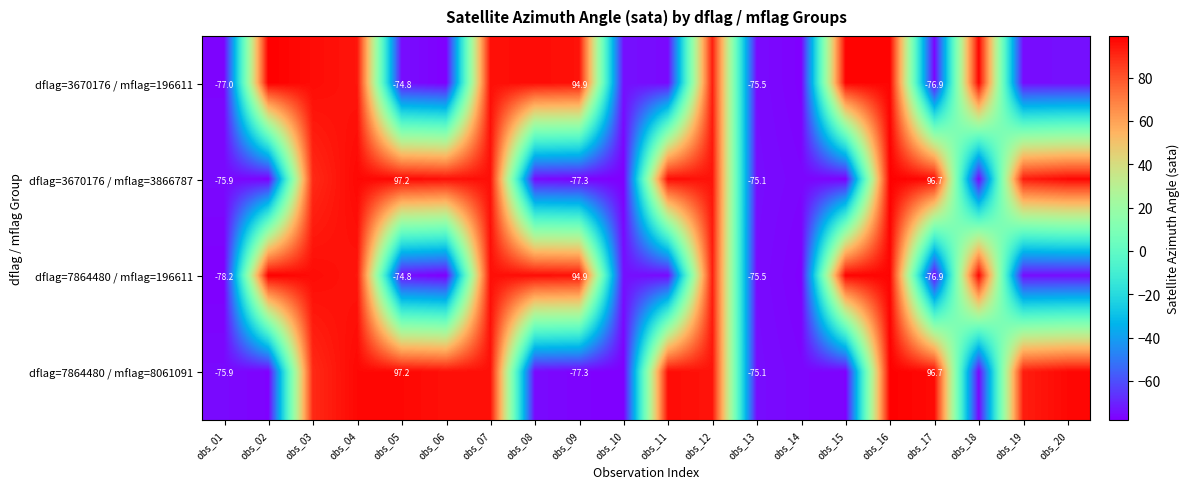

What value does the dflag=3670176 / mflag=3866787 series have at obs_20?

97.1